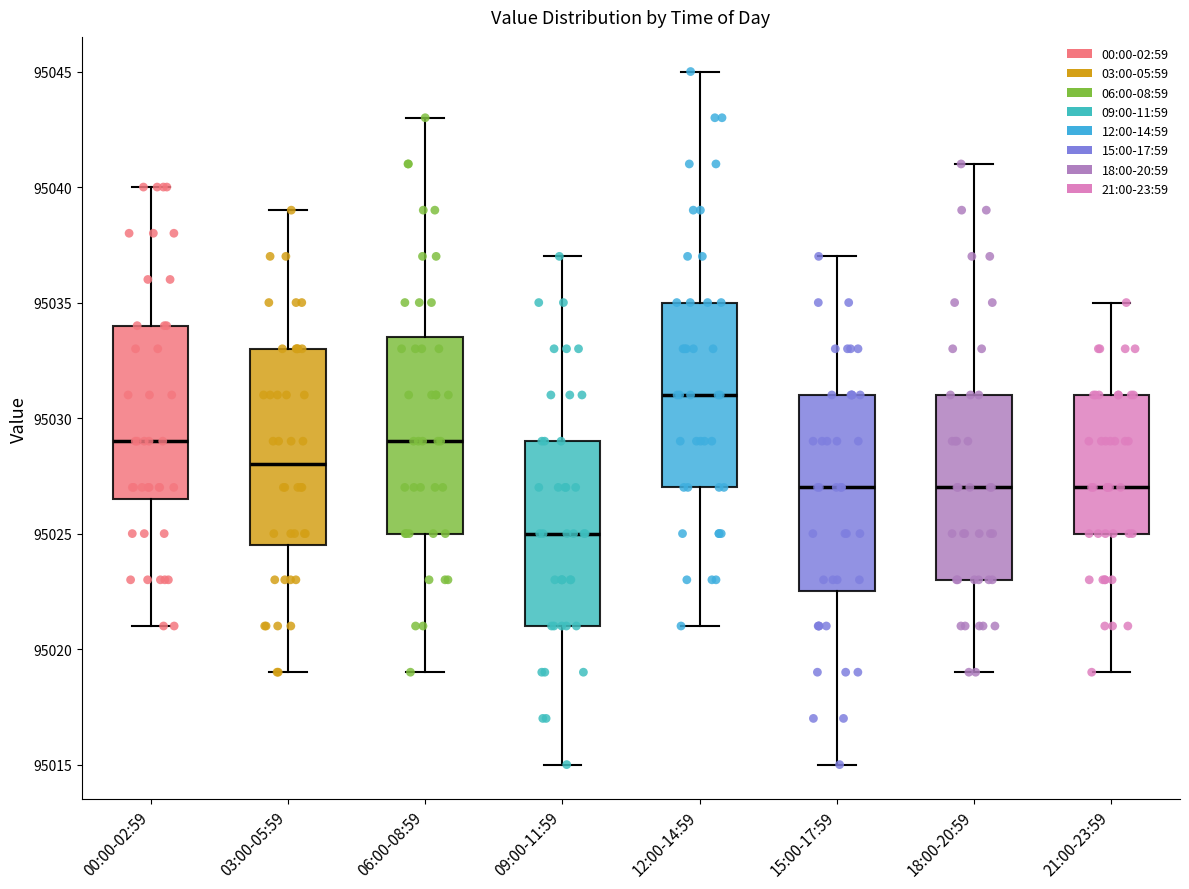

Reading left to right, transcribe this box plot: for each box, give where its median line is, the range the box spans, and where its two whiskers end, as read against the y-axis. The values are not printed on the chart, so give them approximately, as read against the axis.

00:00-02:59: median 95029.0, box 95026.5 to 95034.0, whiskers 95021.0 to 95040.0
03:00-05:59: median 95028.0, box 95024.5 to 95033.0, whiskers 95019.0 to 95039.0
06:00-08:59: median 95029.0, box 95025.0 to 95033.5, whiskers 95019.0 to 95043.0
09:00-11:59: median 95025.0, box 95021.0 to 95029.0, whiskers 95015.0 to 95037.0
12:00-14:59: median 95031.0, box 95027.0 to 95035.0, whiskers 95021.0 to 95045.0
15:00-17:59: median 95027.0, box 95022.5 to 95031.0, whiskers 95015.0 to 95037.0
18:00-20:59: median 95027.0, box 95023.0 to 95031.0, whiskers 95019.0 to 95041.0
21:00-23:59: median 95027.0, box 95025.0 to 95031.0, whiskers 95019.0 to 95035.0